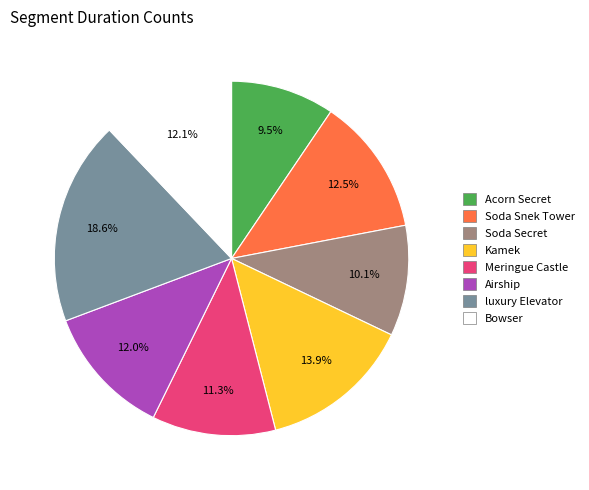

How much of the chart is everything except luxury Elevator?

81.4%